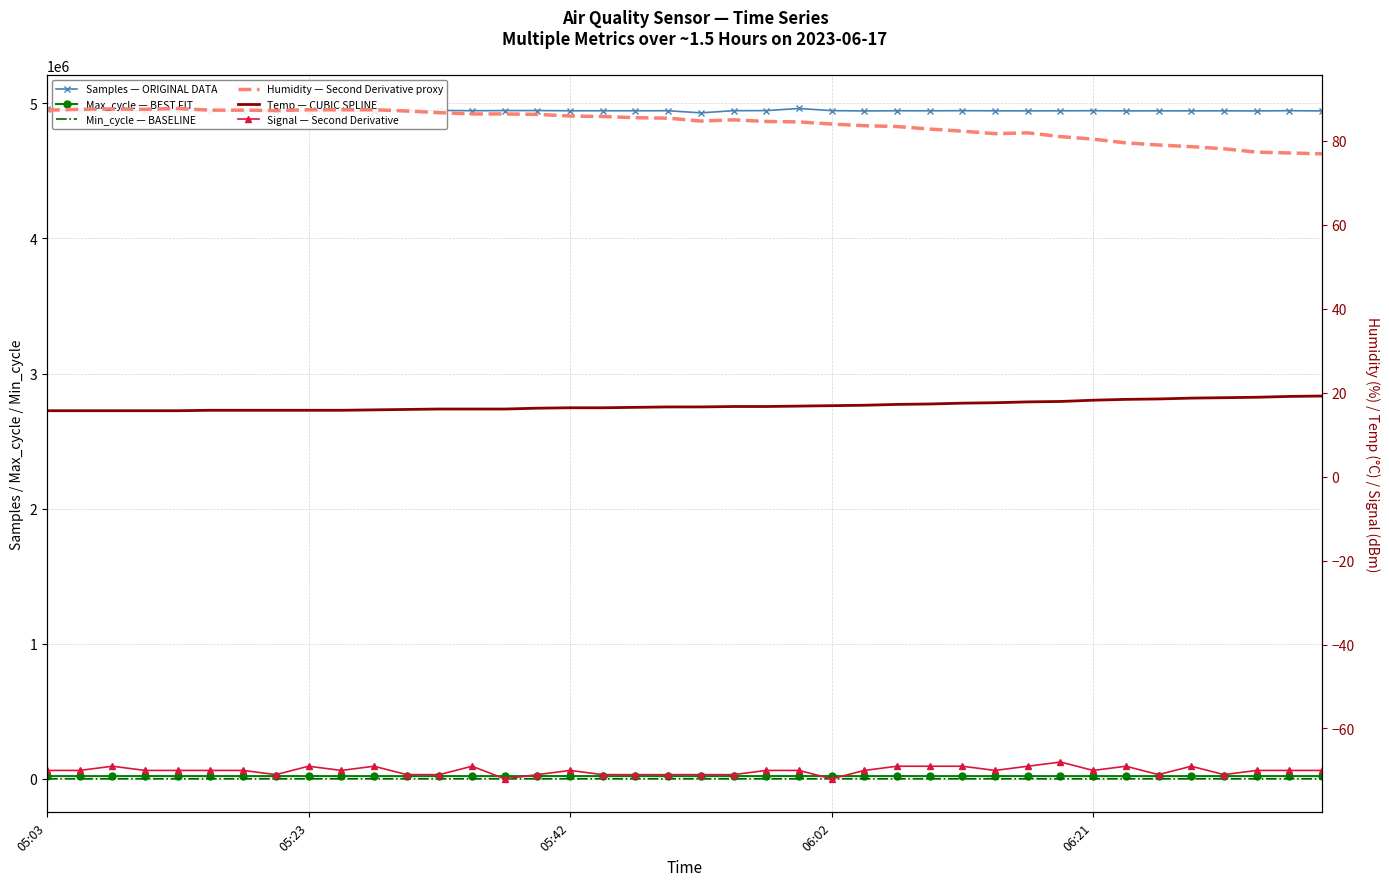

Reading left to right, extract all data points from this chart.

Samples — ORIGINAL DATA: 4958416.0	4946394.0	4945650.0	4946274.0	4947383.0	4945601.0	4946282.0	4945543.0	4946325.0	4945655.0	4945777.0	4947896.0	4948246.0	4945963.0	4946910.0	4947125.0	4945311.0	4945538.0	4945389.0	4945627.0	4930026.0	4946163.0	4946545.0	4962380.0	4946386.0	4944272.0	4945432.0	4945229.0	4946158.0	4945158.0	4944766.0	4945204.0	4945857.0	4944637.0	4944931.0	4944715.0	4944973.0	4944358.0	4945936.0	4944435.0
Max_cycle — BEST FIT: 20079.0	20047.0	20027.0	20309.0	20036.0	20090.0	20030.0	20039.0	20217.0	20027.0	20027.0	20047.0	20027.0	20062.0	20016.0	20297.0	20207.0	20024.0	20066.0	20040.0	20027.0	20083.0	20028.0	20313.0	20036.0	20048.0	20329.0	20035.0	20036.0	20031.0	20074.0	20043.0	20039.0	20047.0	20035.0	20040.0	20027.0	20081.0	20032.0	20038.0
Min_cycle — BASELINE: 28.0	29.0	29.0	29.0	29.0	29.0	29.0	29.0	29.0	29.0	29.0	29.0	29.0	29.0	29.0	29.0	29.0	29.0	29.0	29.0	29.0	29.0	29.0	29.0	29.0	29.0	29.0	29.0	29.0	29.0	29.0	29.0	29.0	29.0	29.0	29.0	29.0	29.0	29.0	29.0
Humidity — Second Derivative proxy: 87.3	87.5	87.6	87.5	87.7	87.3	87.3	87.2	87.4	87.4	87.4	87.1	86.7	86.4	86.4	86.3	85.9	85.8	85.5	85.4	84.7	85.0	84.6	84.5	84.0	83.6	83.4	82.8	82.3	81.7	81.9	81.0	80.4	79.5	79.0	78.6	78.1	77.3	77.1	76.9
Temp — CUBIC SPLINE: 15.7	15.7	15.7	15.7	15.7	15.8	15.8	15.8	15.8	15.8	15.9	16.0	16.1	16.1	16.1	16.3	16.4	16.4	16.5	16.6	16.6	16.7	16.7	16.8	16.9	17.0	17.2	17.3	17.5	17.6	17.8	17.9	18.2	18.4	18.5	18.7	18.8	18.9	19.1	19.2
Signal — Second Derivative: -70.0	-70.0	-69.0	-70.0	-70.0	-70.0	-70.0	-71.0	-69.0	-70.0	-69.0	-71.0	-71.0	-69.0	-72.0	-71.0	-70.0	-71.0	-71.0	-71.0	-71.0	-71.0	-70.0	-70.0	-72.0	-70.0	-69.0	-69.0	-69.0	-70.0	-69.0	-68.0	-70.0	-69.0	-71.0	-69.0	-71.0	-70.0	-70.0	-70.0